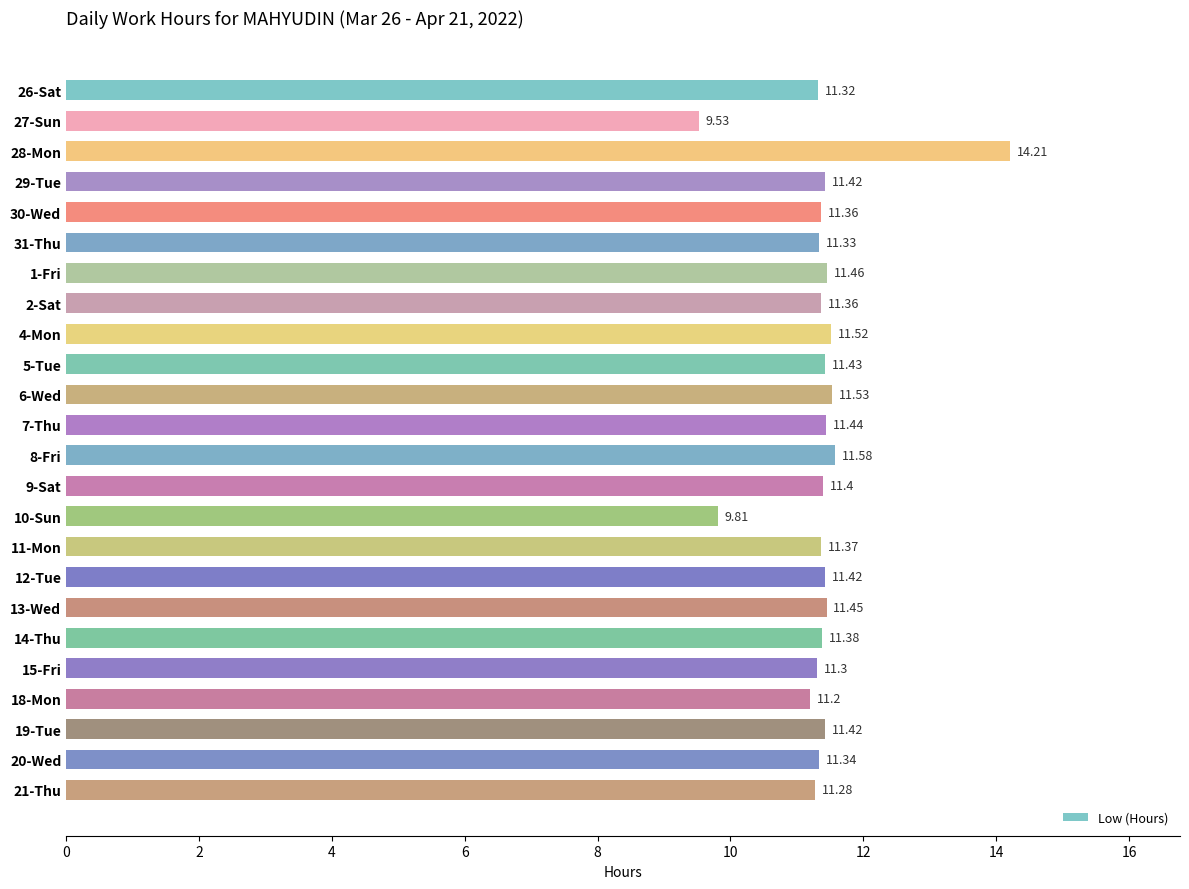

What is the sum of the values at 19-Tue and 8-Fri?

23.0